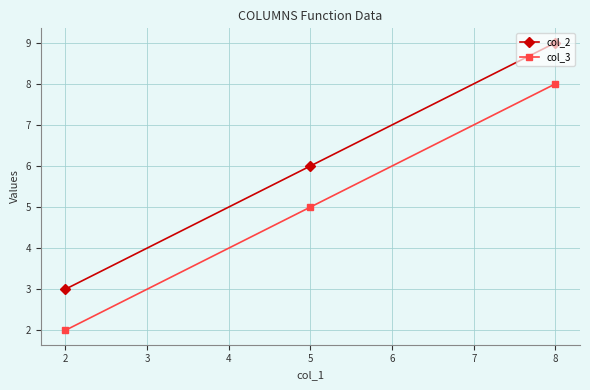

List the series in order of their peak value, highest first.

col_2, col_3